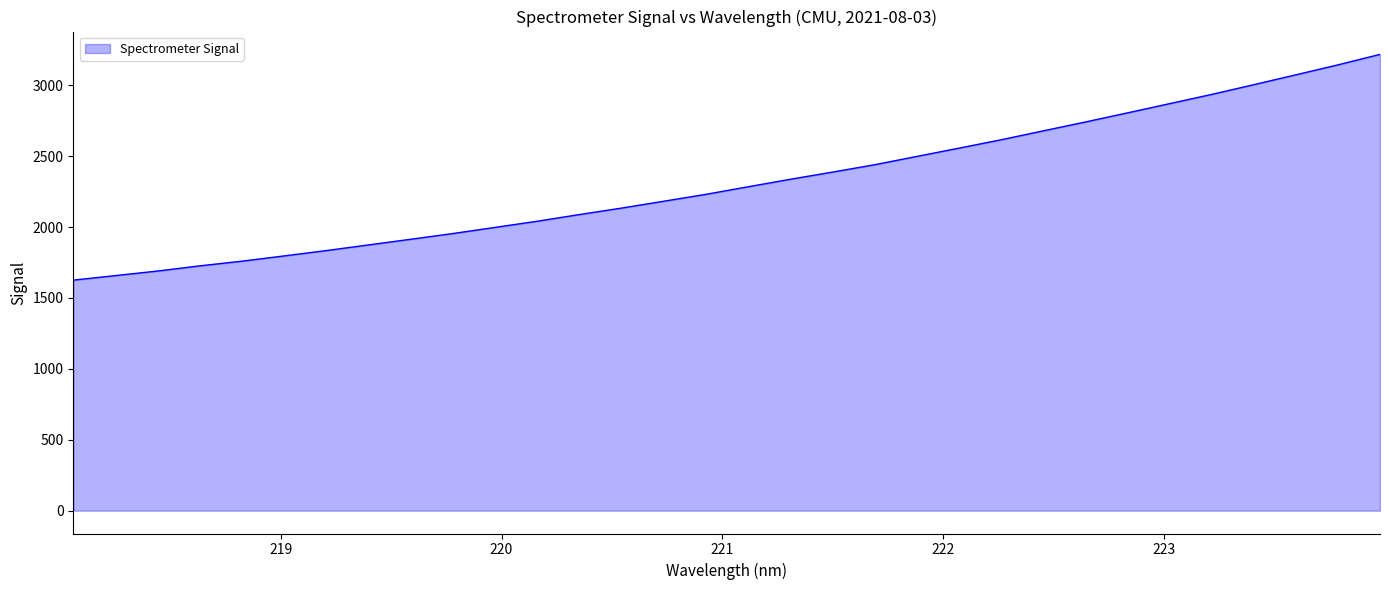

What is the greatest value displayed?

3217.9